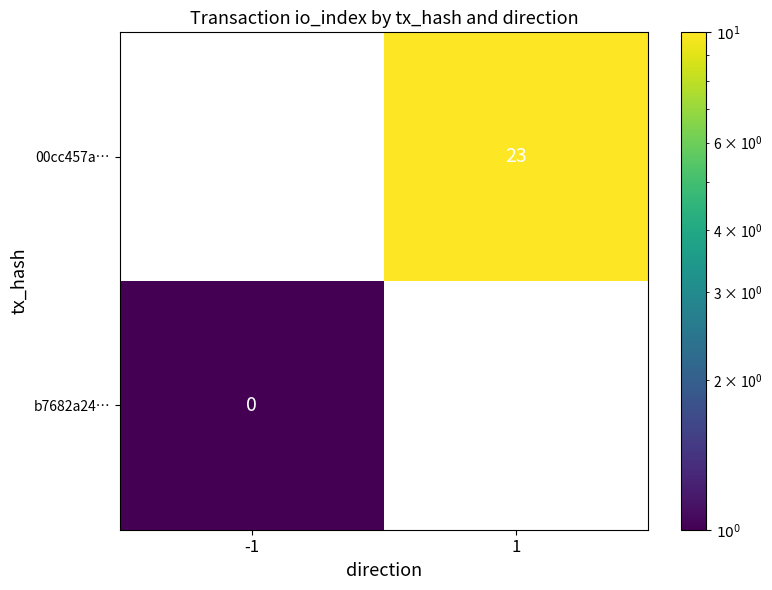

True or false: 00cc457a… has a value of 23.0 at 1.

True